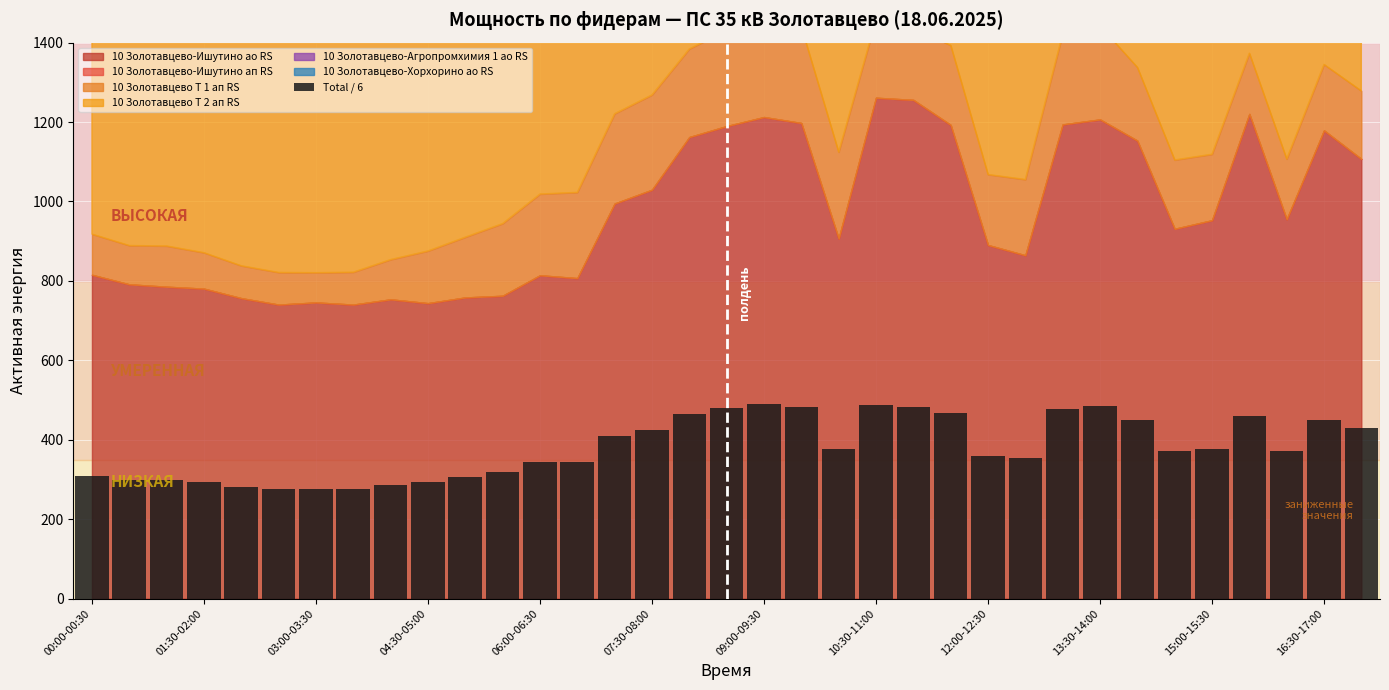

What is the value of the 31st bar from the left?

375.9